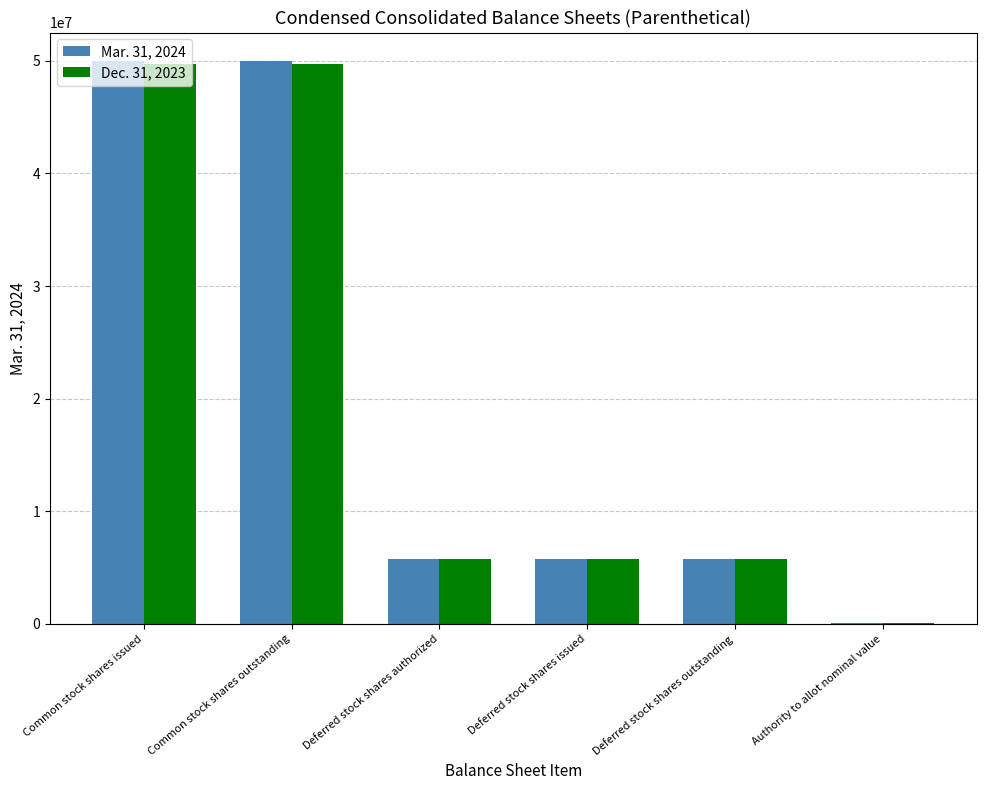

What is the total value across all series at Common stock shares issued?

99731734